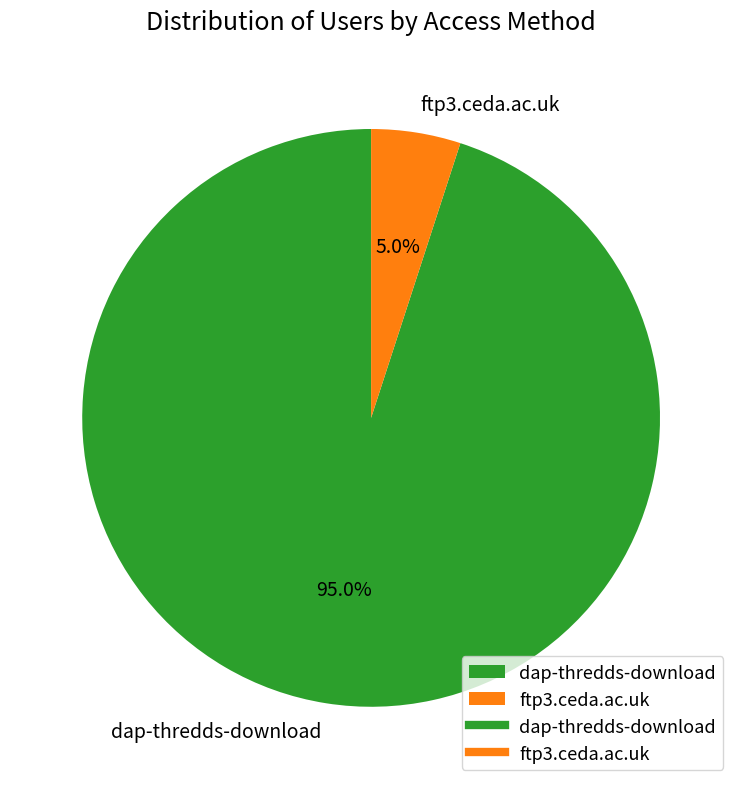

To the nearest percent, what is the average slice percentage?

50%